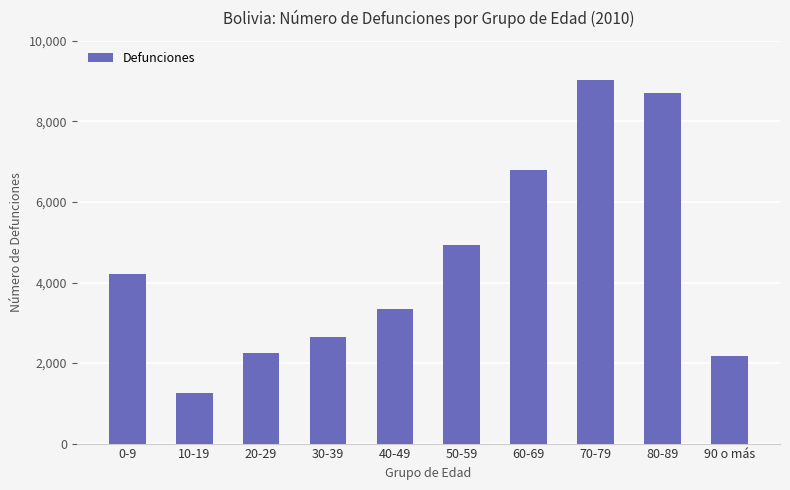

Which has a higher value, 20-29 or 0-9?

0-9